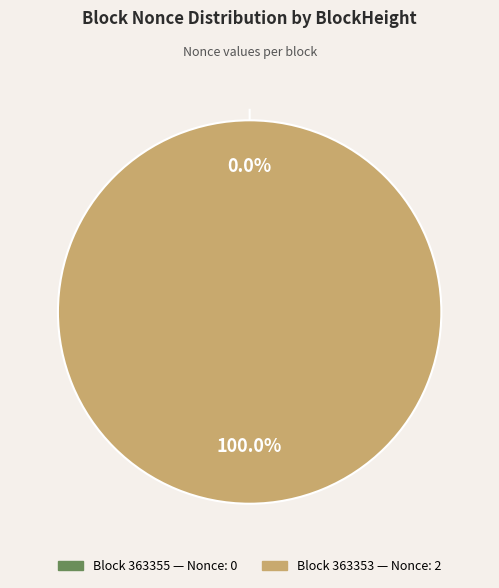

Is there any slice that represents more than half of the pie?

Yes